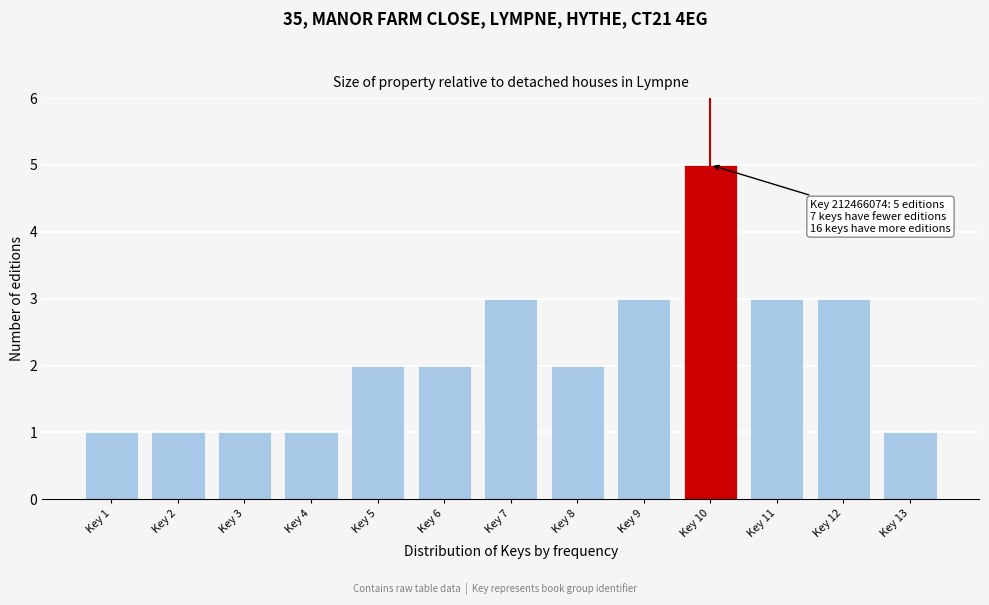

Reading right to left, what are all the values shown in this chart?

Key 13=1	Key 12=3	Key 11=3	Key 10=5	Key 9=3	Key 8=2	Key 7=3	Key 6=2	Key 5=2	Key 4=1	Key 3=1	Key 2=1	Key 1=1